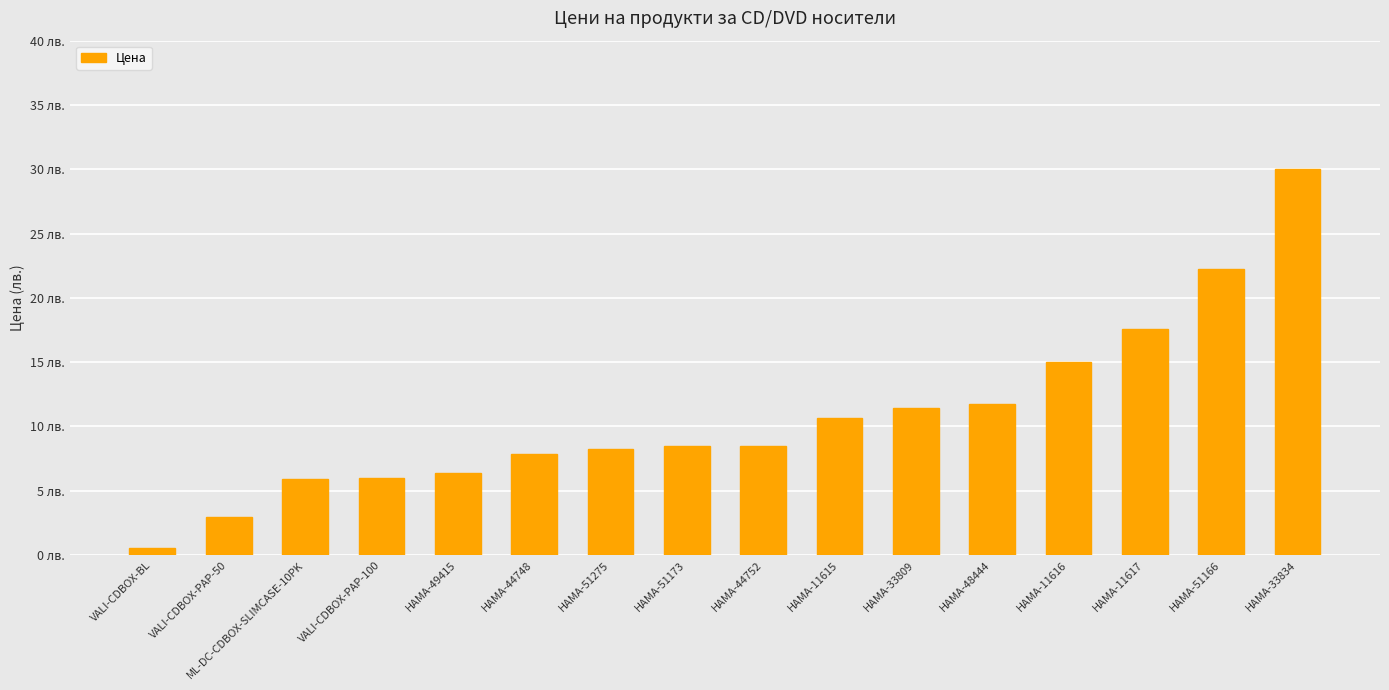

What is the sum of all values?

173.7